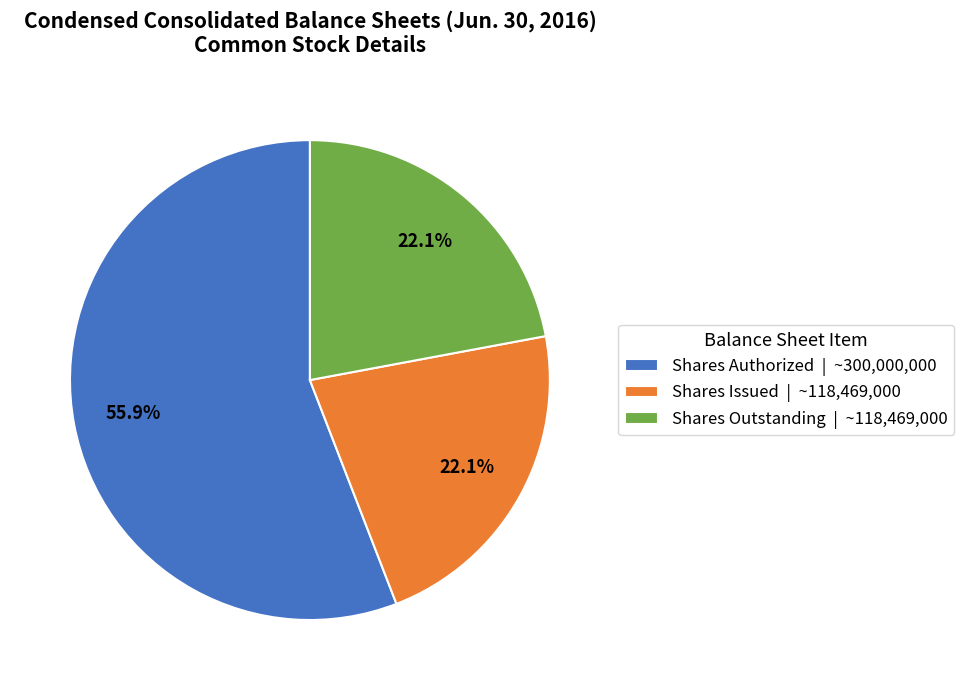

Is there a majority slice in this chart?

Yes